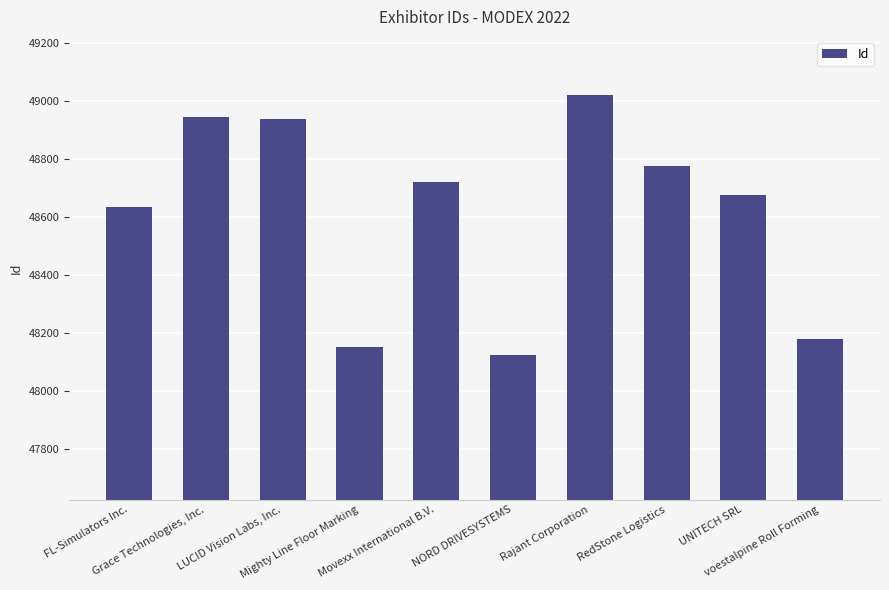

List the labels in order of value, smallest first.

NORD DRIVESYSTEMS, Mighty Line Floor Marking, voestalpine Roll Forming, FL-Simulators Inc., UNITECH SRL, Movexx International B.V., RedStone Logistics, LUCID Vision Labs, Inc., Grace Technologies, Inc., Rajant Corporation